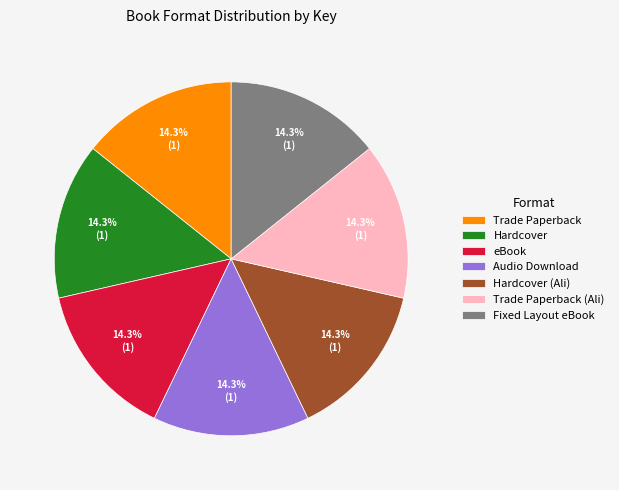

What is the ratio of the value at Audio Download to the value at Hardcover (Ali)?

1.0